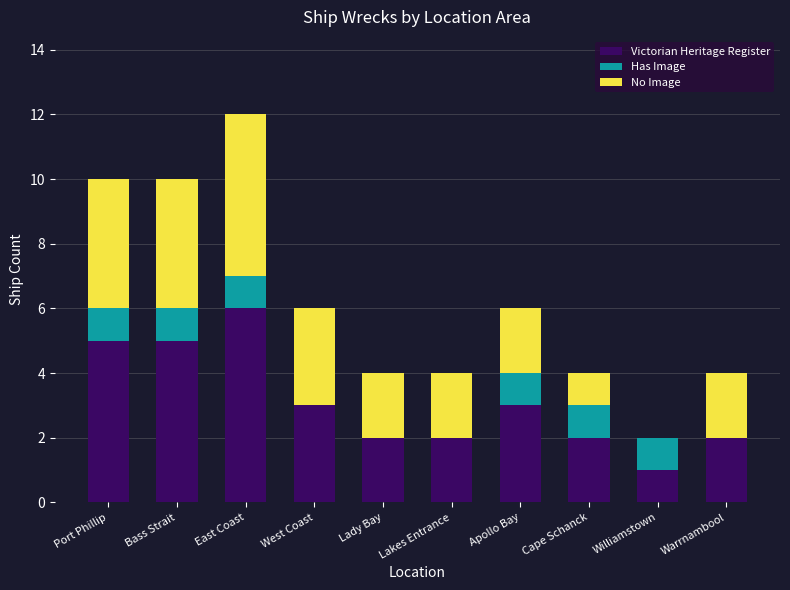

True or false: Victorian Heritage Register has a value of 5 at Bass Strait.

True